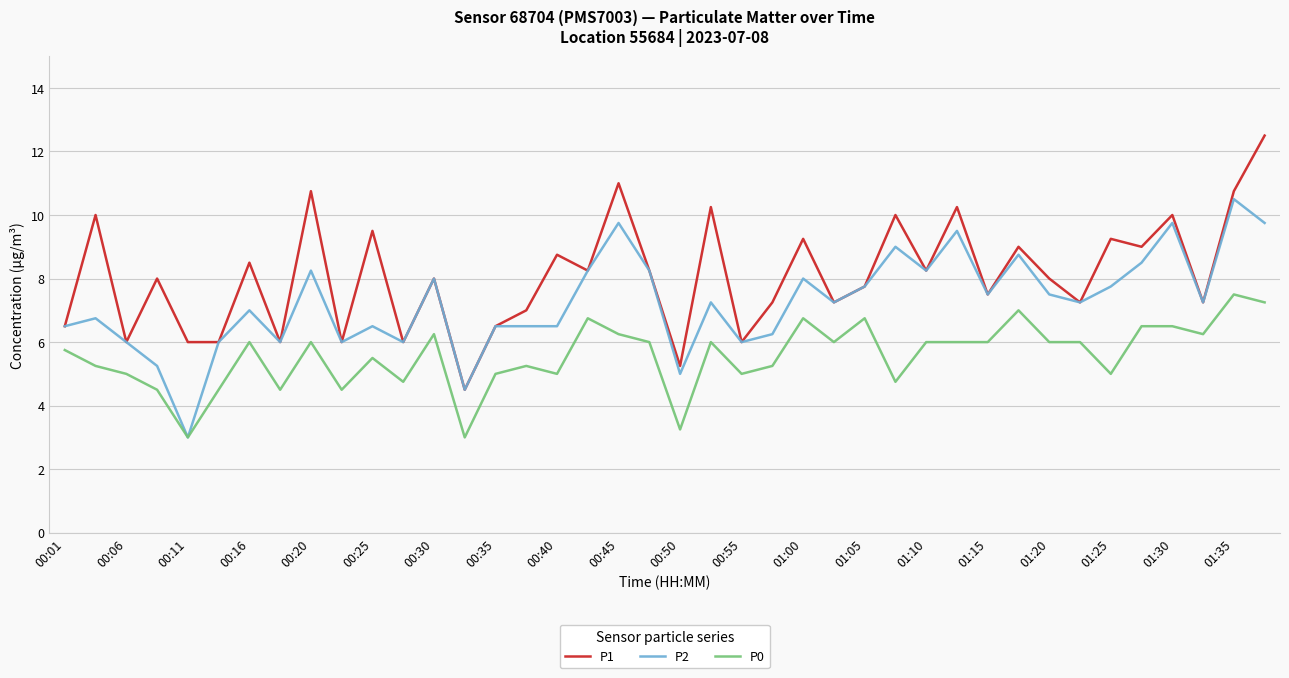

Which series has the largest total across all categories?

P1